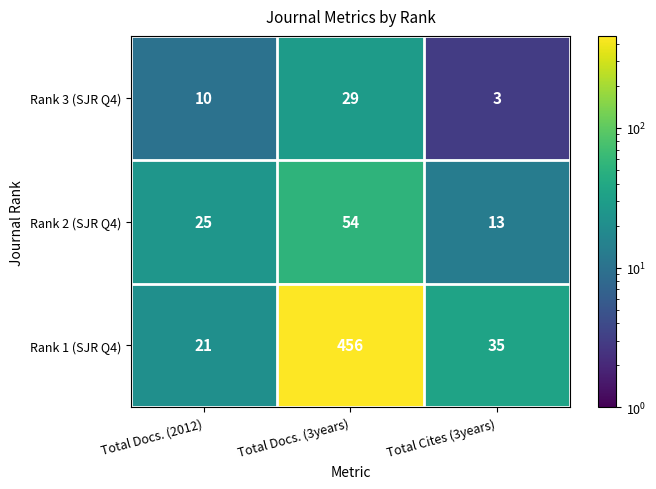

What is the difference between the highest and lowest values at Total Cites (3years)?

32